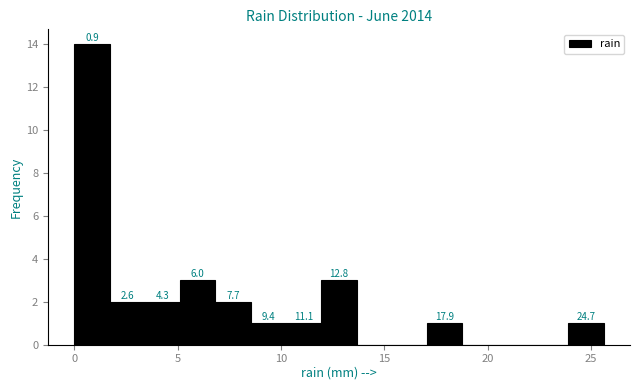

Read against the x-axis, roughly where is the centre of the tallest bar?

1.0